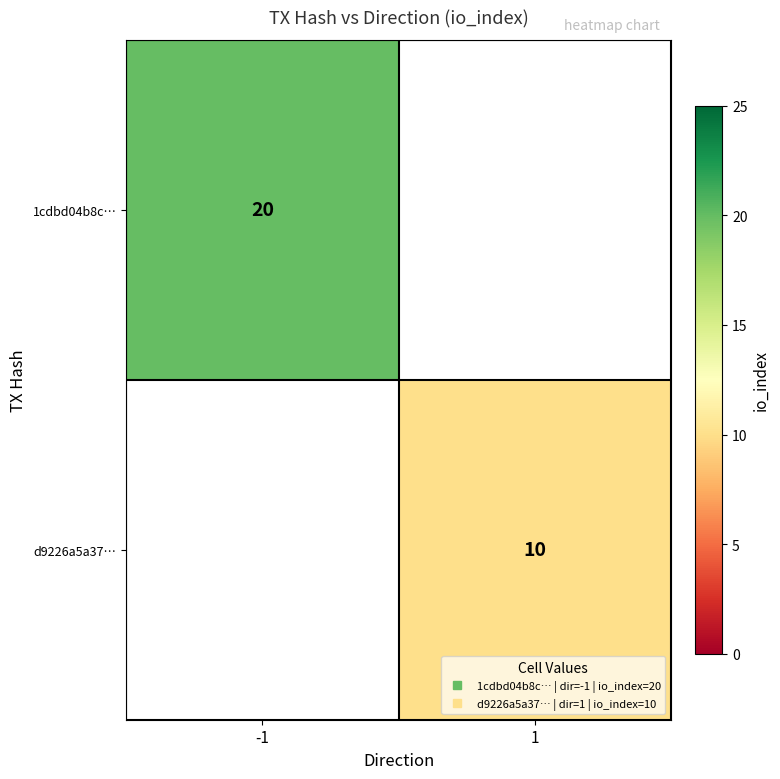

Is the value of 1cdbd04b8c… at -1 greater than the value of d9226a5a37… at -1?

No